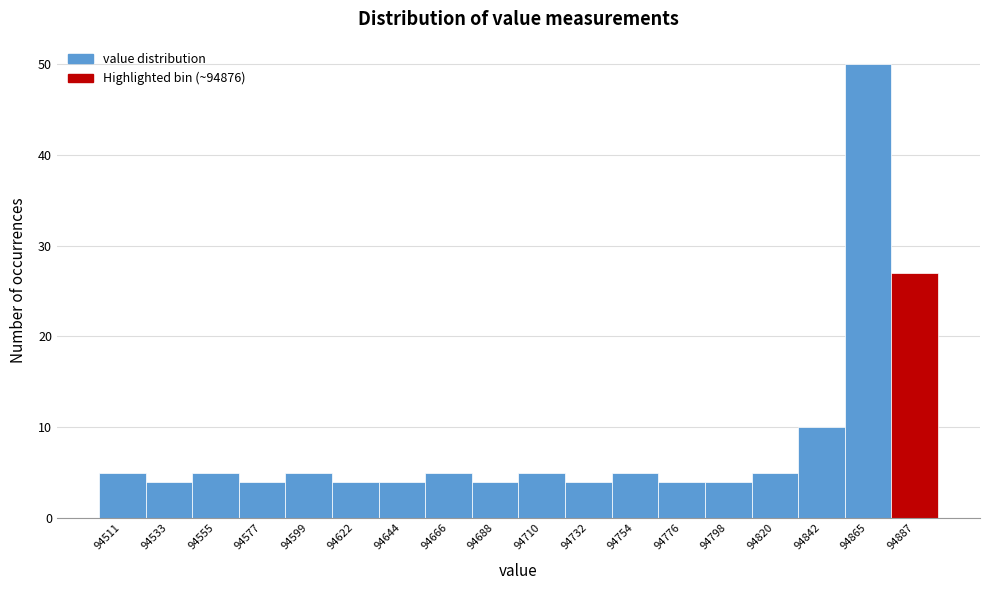

Reading left to right, transcribe this chart: for each bar, give the range it covers on the x-axis and its height. Neither the bar edges nor the heights are printed on the chart, so give them approximately, as read against the axes.

94500 to 94520: 5
94520 to 94545: 4
94545 to 94565: 5
94565 to 94590: 4
94590 to 94610: 5
94610 to 94635: 4
94635 to 94655: 4
94655 to 94675: 5
94675 to 94700: 4
94700 to 94720: 5
94720 to 94745: 4
94745 to 94765: 5
94765 to 94785: 4
94785 to 94810: 4
94810 to 94830: 5
94830 to 94855: 10
94855 to 94875: 50
94875 to 94900: 27